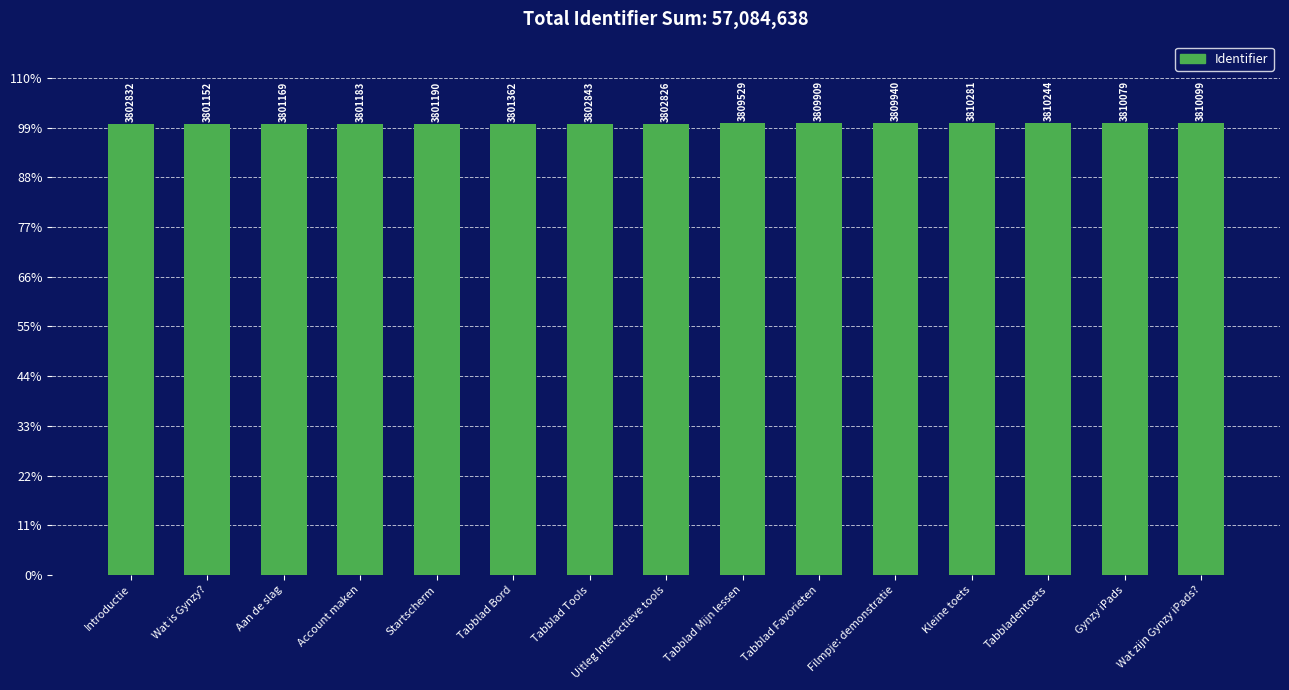

What position from the left is Wat is Gynzy??

2